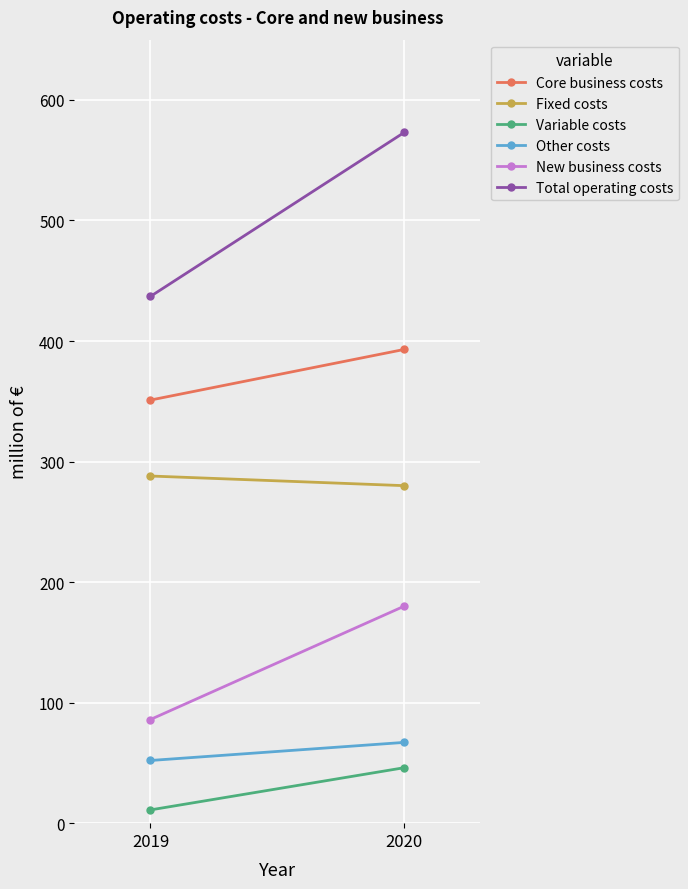

Which series has the widest spread of values?

Total operating costs